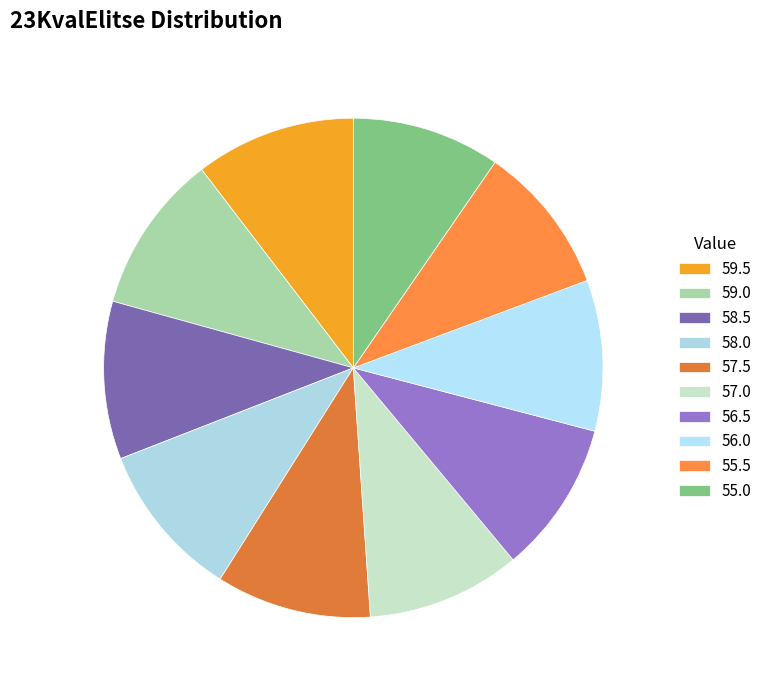

The 59.0 slice represents 19% of the pie. True or false?

False